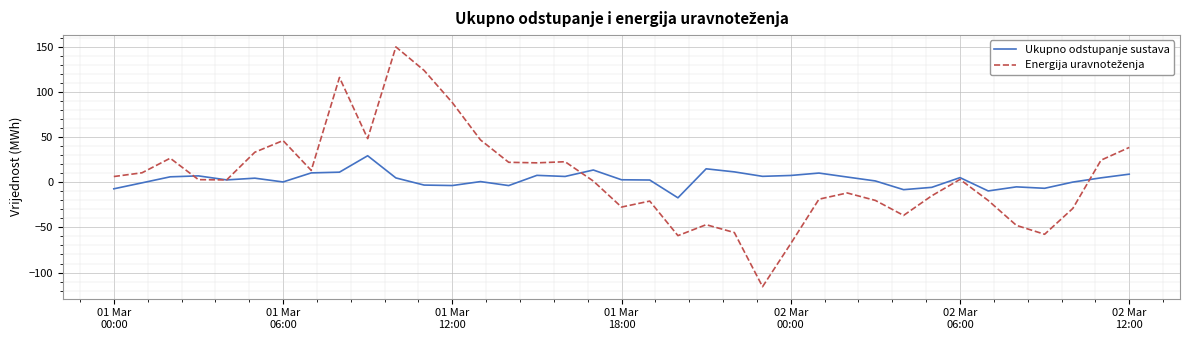

What is the greatest value displayed?

149.8